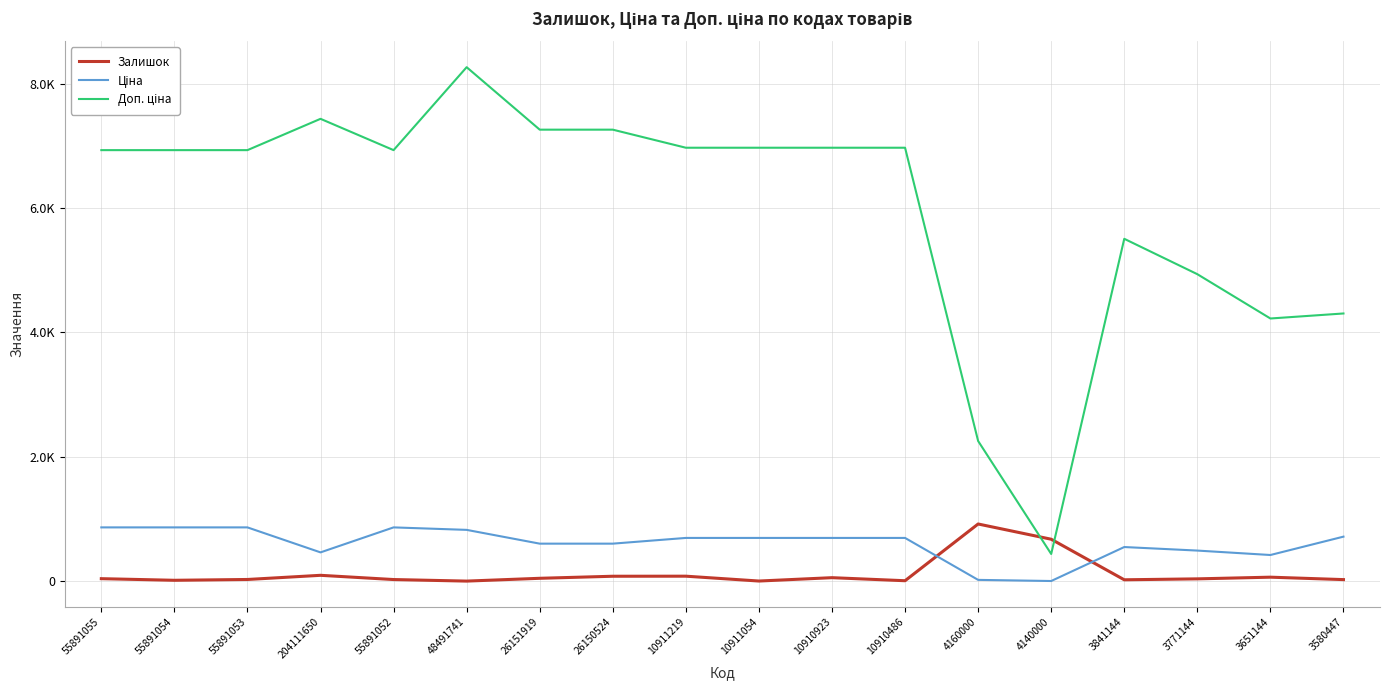

What position from the left is 55891054?

2